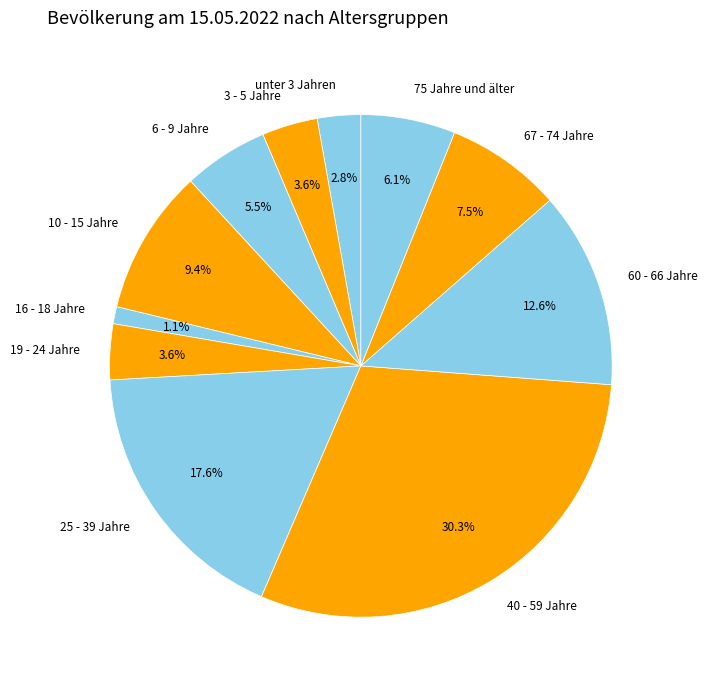

What is the smallest slice in the pie chart?

16 - 18 Jahre